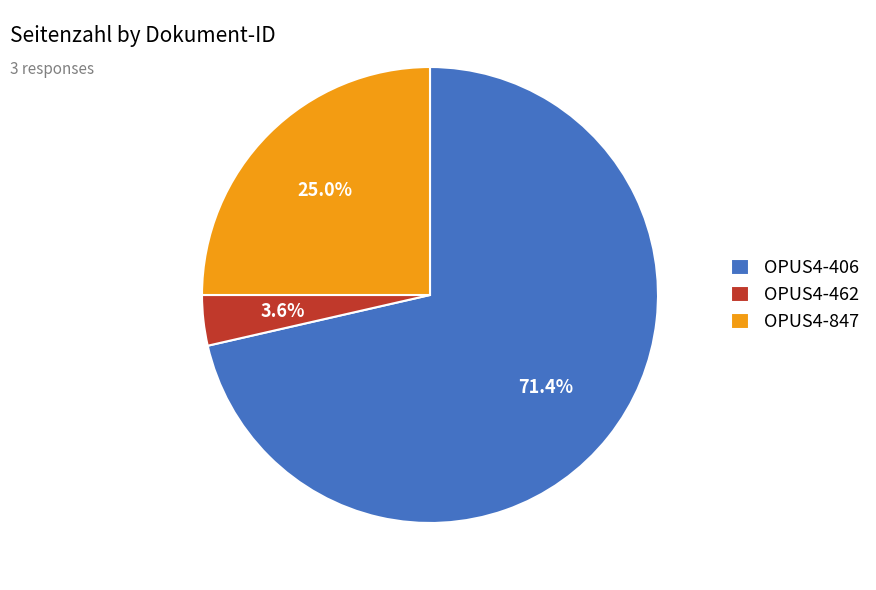

Rank the categories by value from highest to lowest.

OPUS4-406, OPUS4-847, OPUS4-462